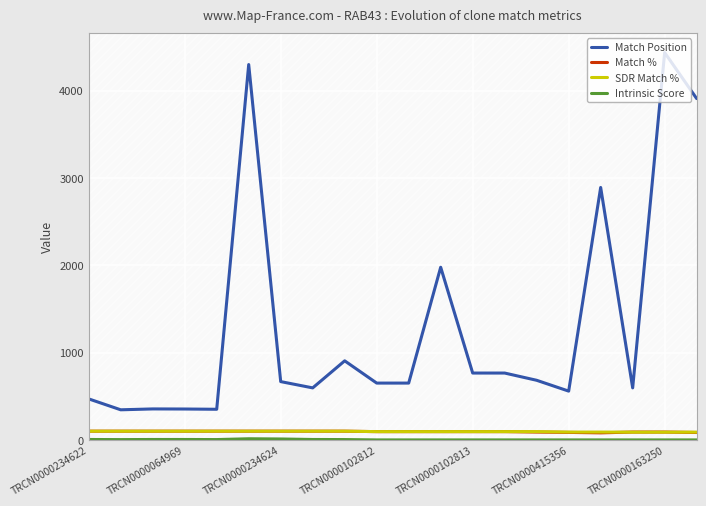

Which series has the largest total across all categories?

Match Position